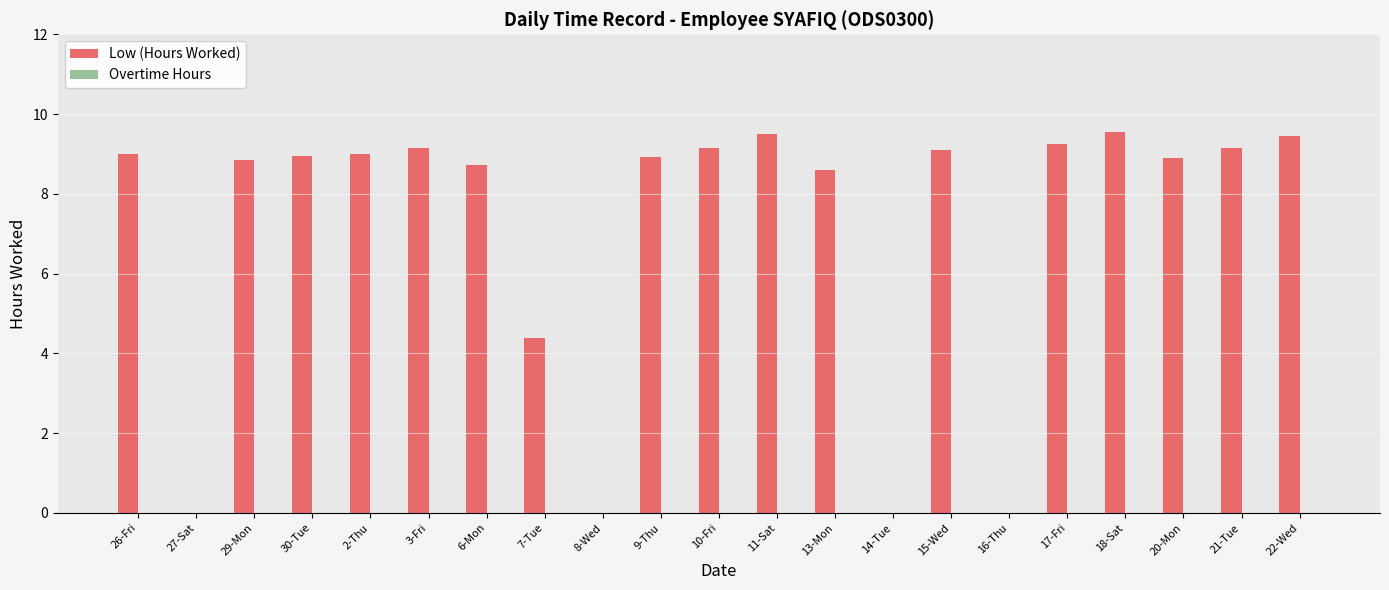

The chart shows a value of 15.0 at 29-Mon. True or false?

False